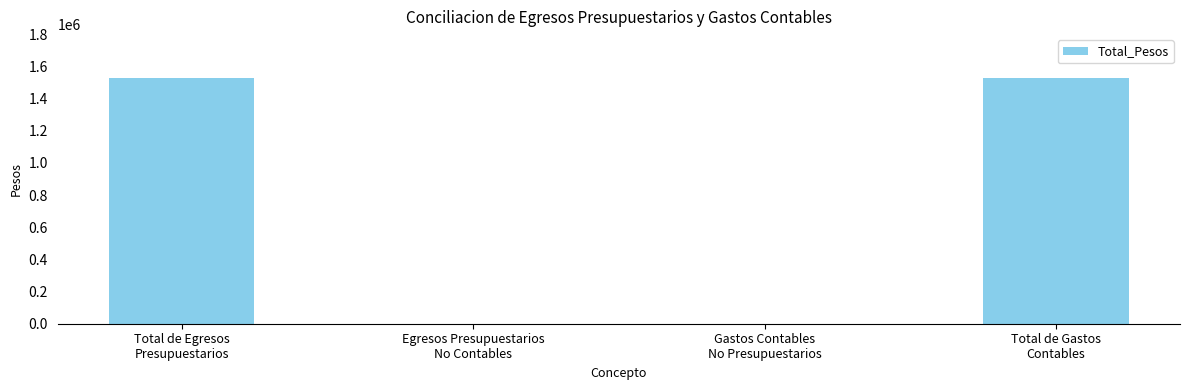

True or false: the data shows 626075.6 at Gastos Contables
No Presupuestarios.

False